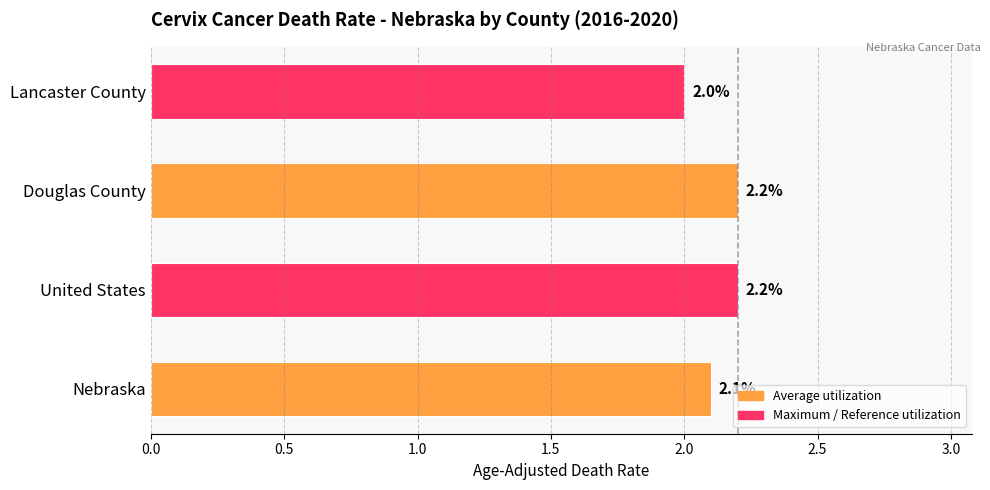

The chart shows a value of 3.9 at United States. True or false?

False